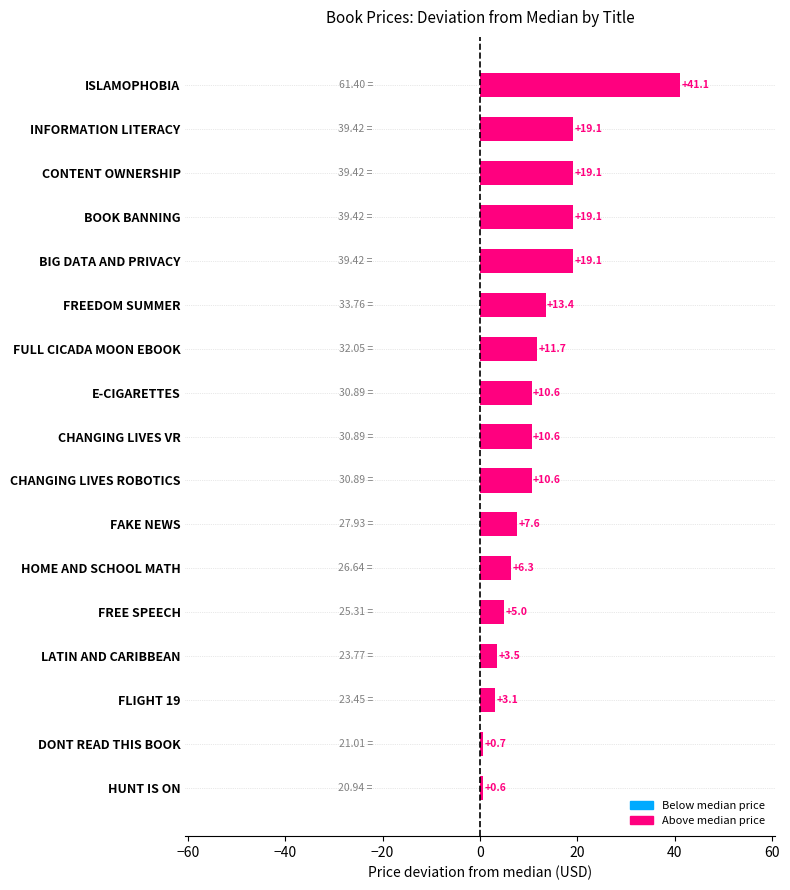

Which category has the lowest value across all series?

HUNT IS ON